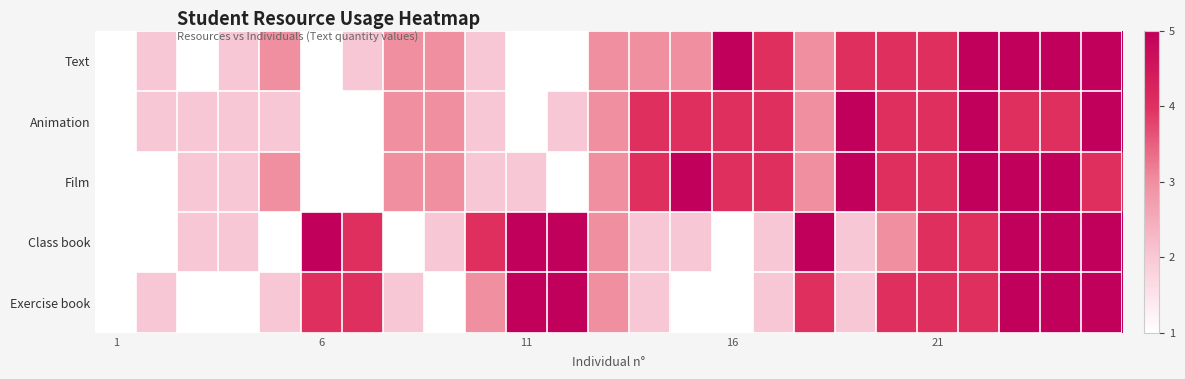

Reading left to right, transcribe all the data shown in this chart.

Text: 1	2	1	2	3	1	2	3	3	2	1	1	3	3	3	5	4	3	4	4	4	5	5	5	5
Animation: 1	2	2	2	2	1	1	3	3	2	1	2	3	4	4	4	4	3	5	4	4	5	4	4	5
Film: 1	1	2	2	3	1	1	3	3	2	2	1	3	4	5	4	4	3	5	4	4	5	5	5	4
Class book: 1	1	2	2	1	5	4	1	2	4	5	5	3	2	2	1	2	5	2	3	4	4	5	5	5
Exercise book: 1	2	1	1	2	4	4	2	1	3	5	5	3	2	1	1	2	4	2	4	4	4	5	5	5